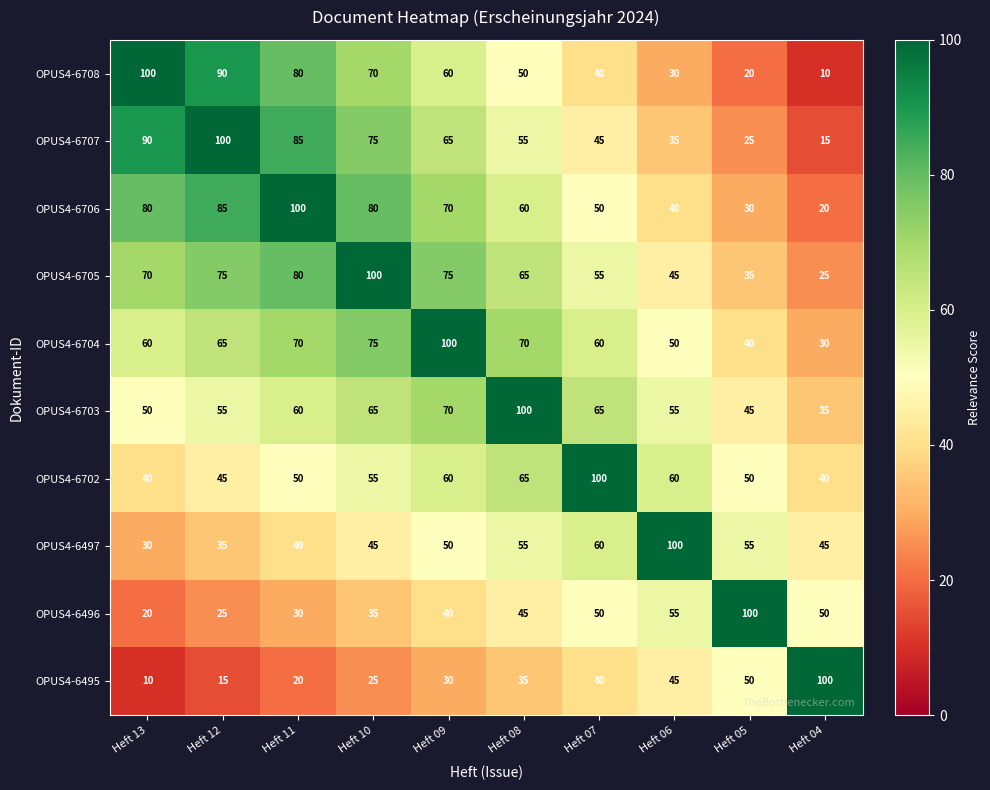

At which label is OPUS4-6496 closest to 60?

Heft 06